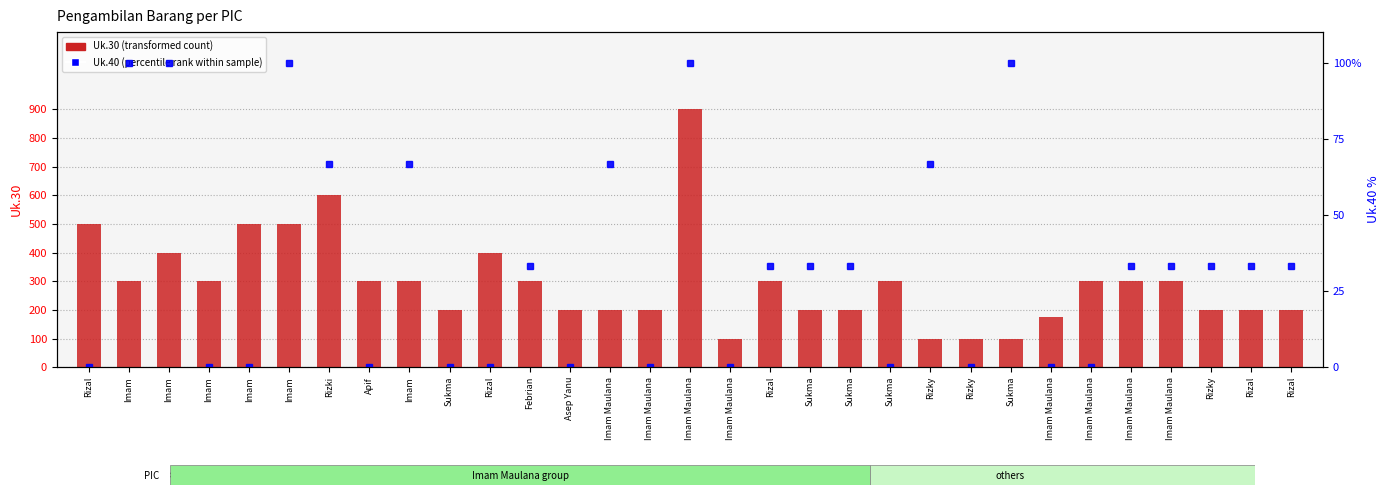

Rank the categories by value from lowest to highest.

Imam Maulana, Rizky, Rizky, Sukma, Imam Maulana, Sukma, Asep Yanu, Imam Maulana, Imam Maulana, Sukma, Sukma, Rizky, Rizal, Rizal, Imam, Imam, Apif, Imam, Febrian, Rizal, Sukma, Imam Maulana, Imam Maulana, Imam Maulana, Imam, Rizal, Rizal, Imam, Imam, Rizki, Imam Maulana